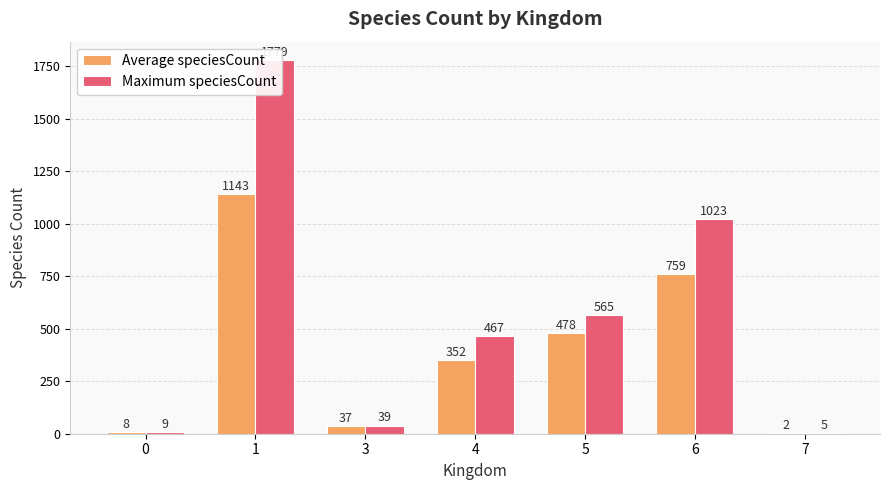

Read the Maximum speciesCount value at 1.

1779.0